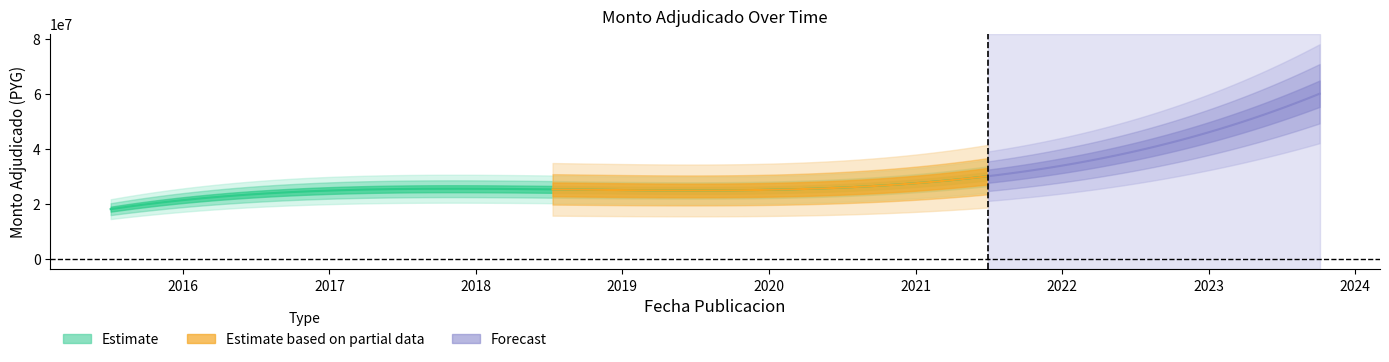

The chart shows a value of 6975689 at 2021-06-30. True or false?

False